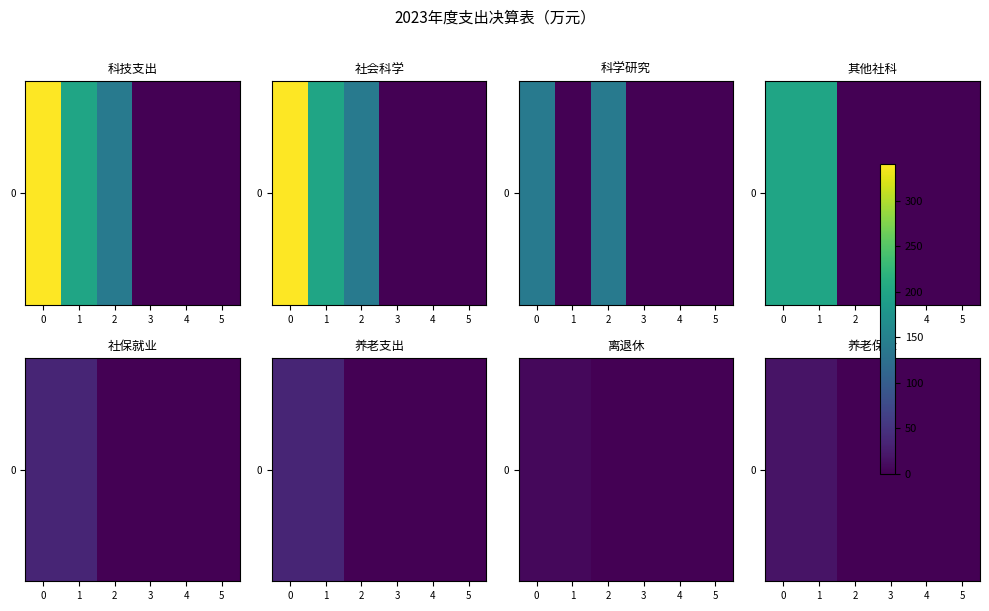

How many values are above zero?

2